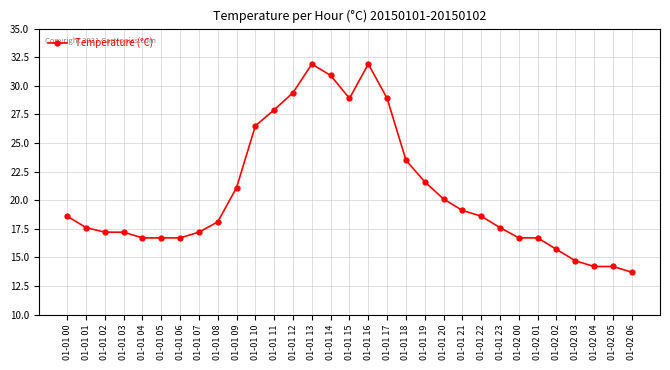

What value does the data have at 01-01 09?

21.1